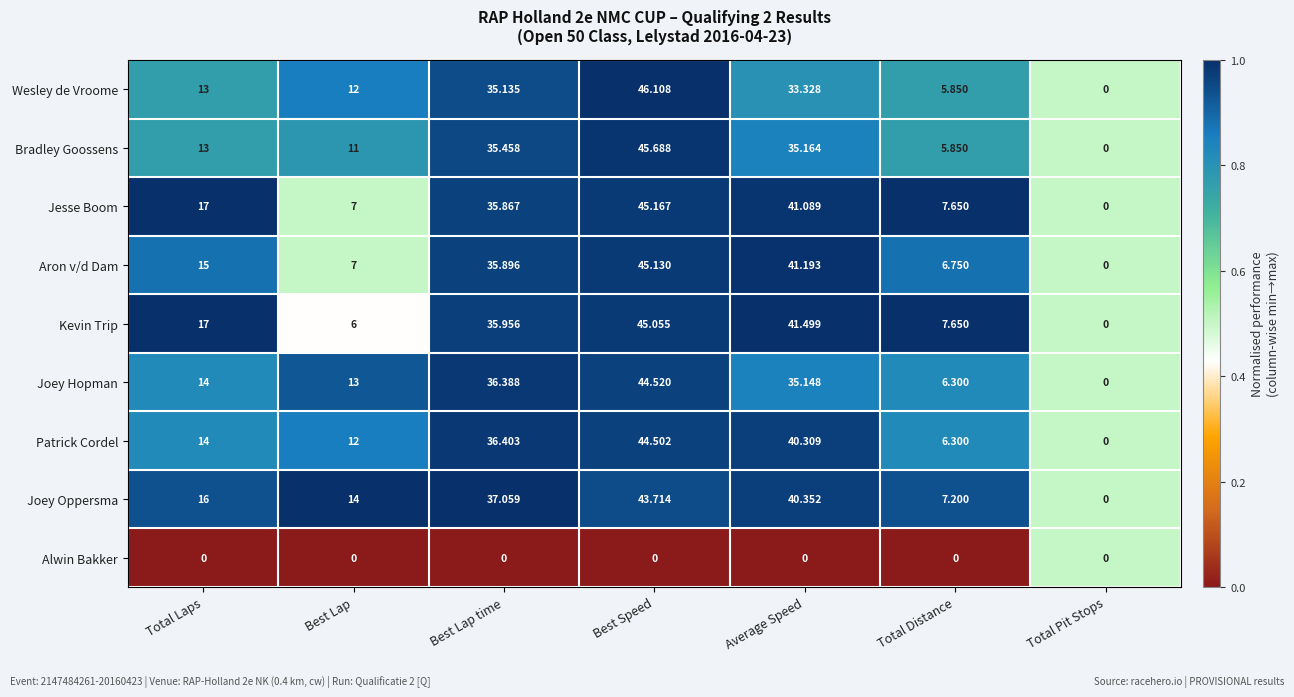

At which label does Joey Hopman reach its minimum?

Total Pit Stops